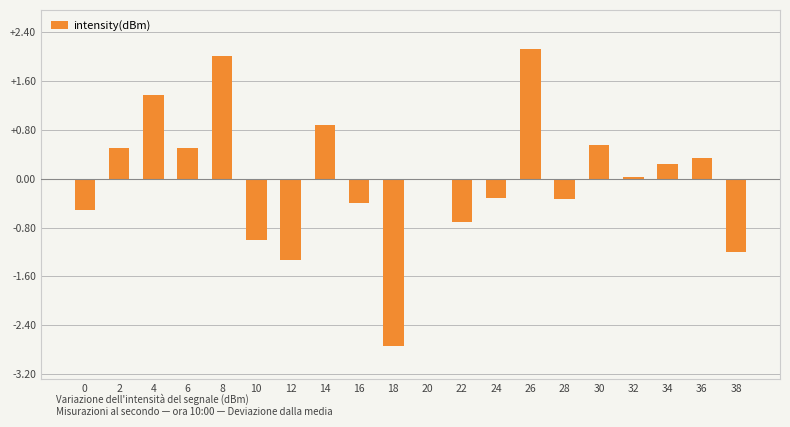

The value at 20 is -0.0. True or false?

True